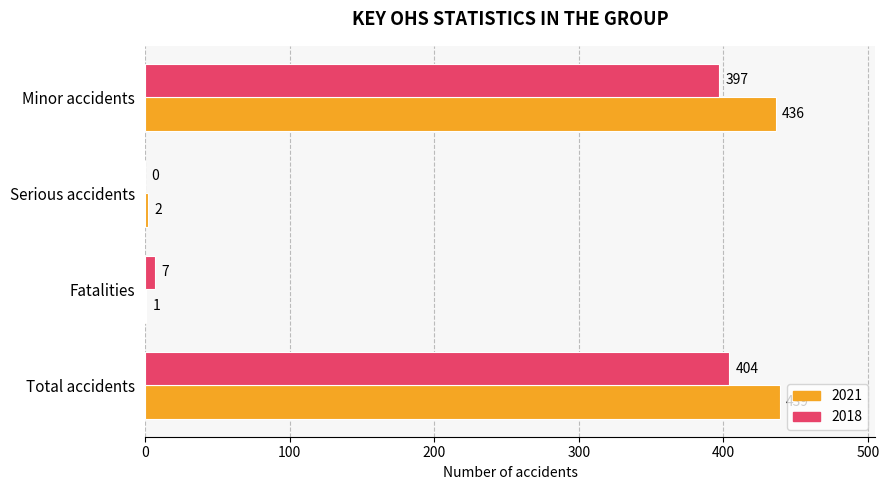

Is the value of 2021 at Total accidents greater than the value of 2018 at Fatalities?

Yes